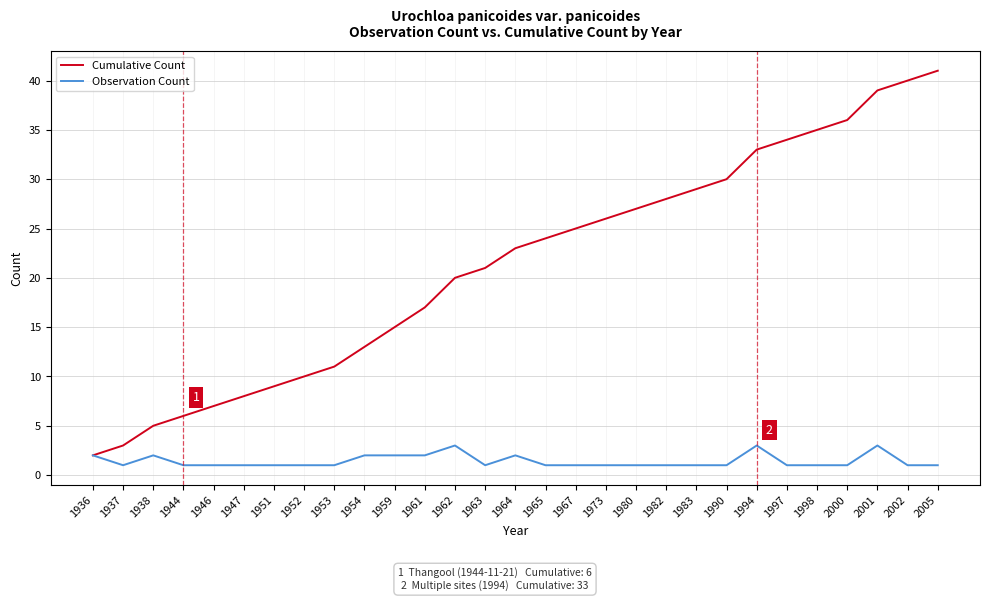

The value of Cumulative Count at 1980 is 42. True or false?

False